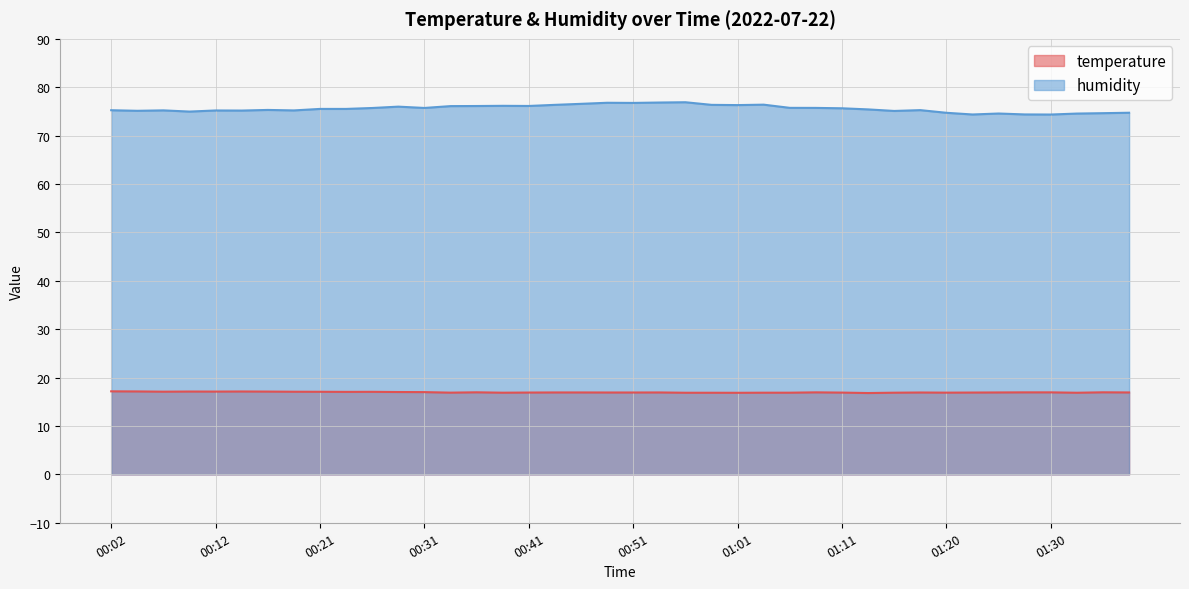

How many lines are shown in the chart?

2